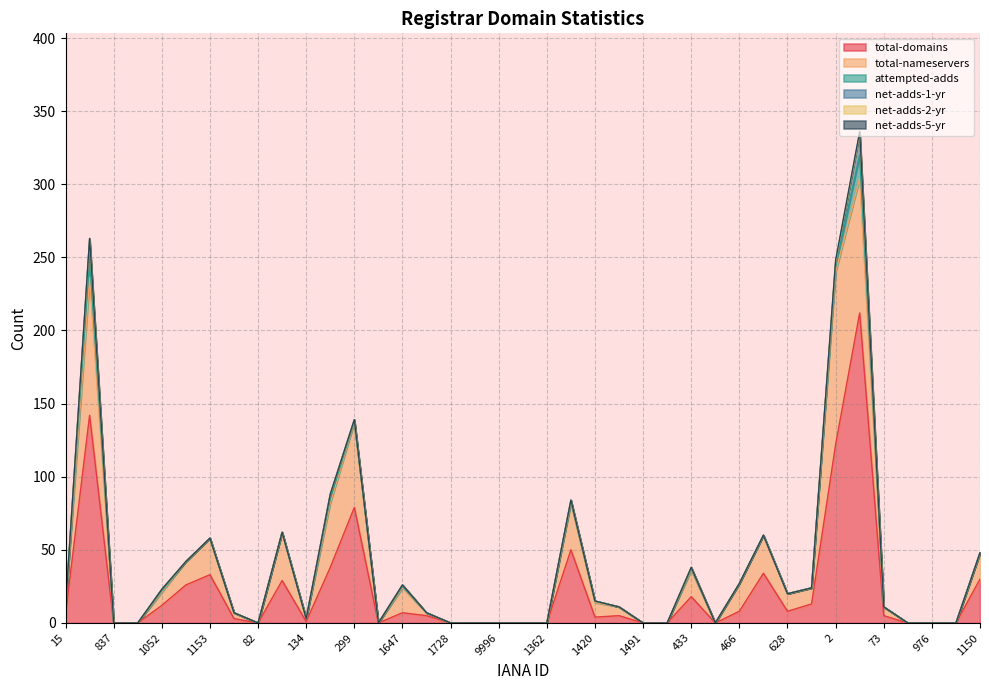

At how many categories does at least one series exceed 143?

1